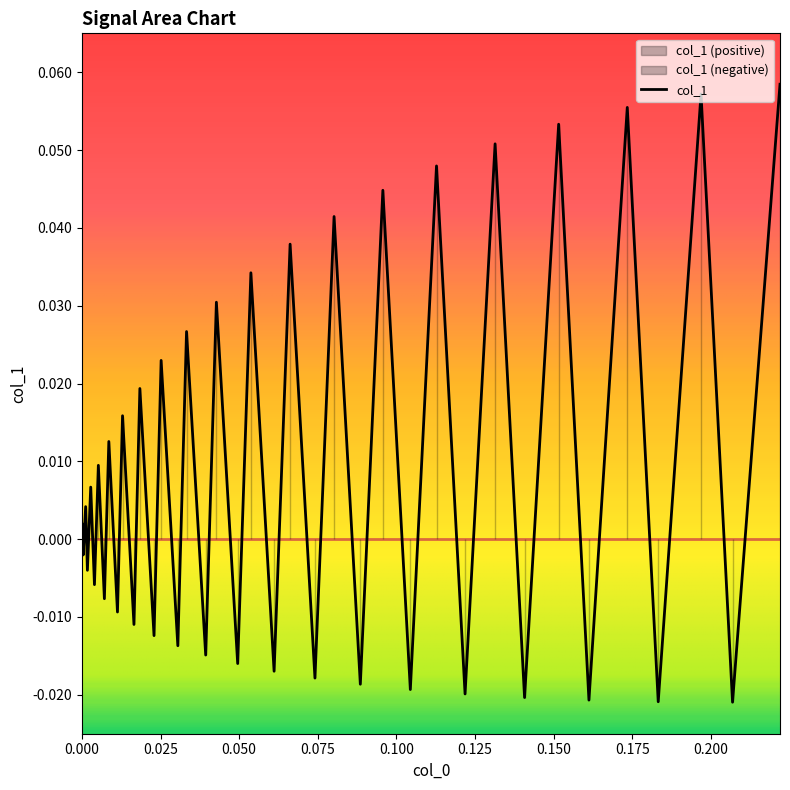

Does the chart have visible grid lines?

No